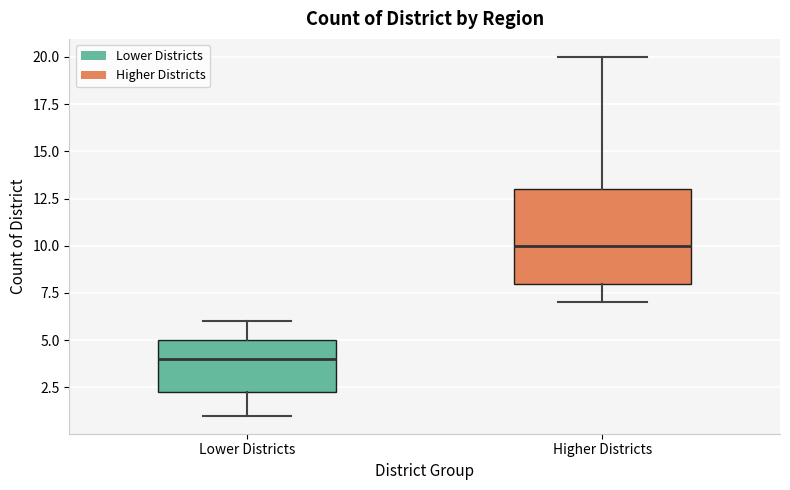

Where does the upper whisker of the box for Higher Districts end on the y-axis? The values are not printed on the chart, so give them approximately, as read against the axis.

20.0